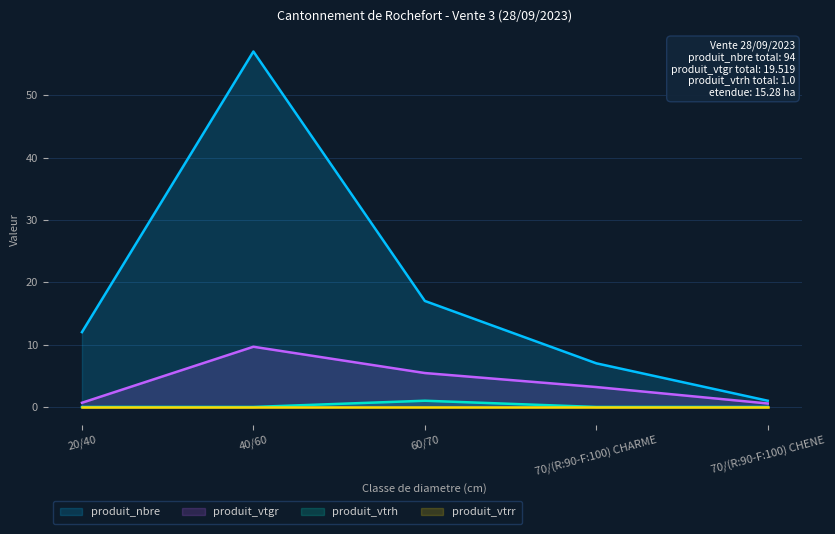

Does the chart display data point markers on the line(s)?

No